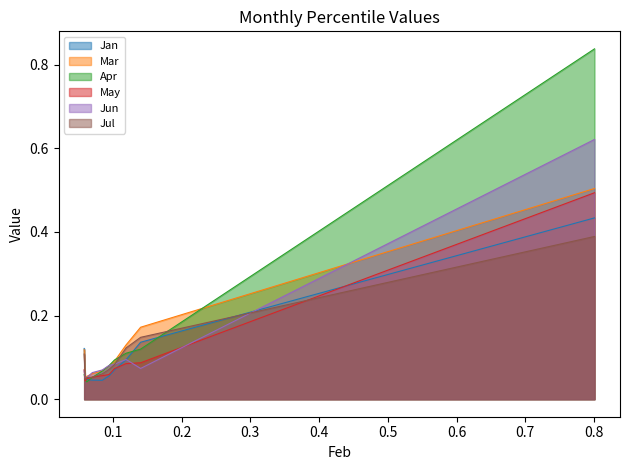

Which series has the largest range (max minus min)?

Apr